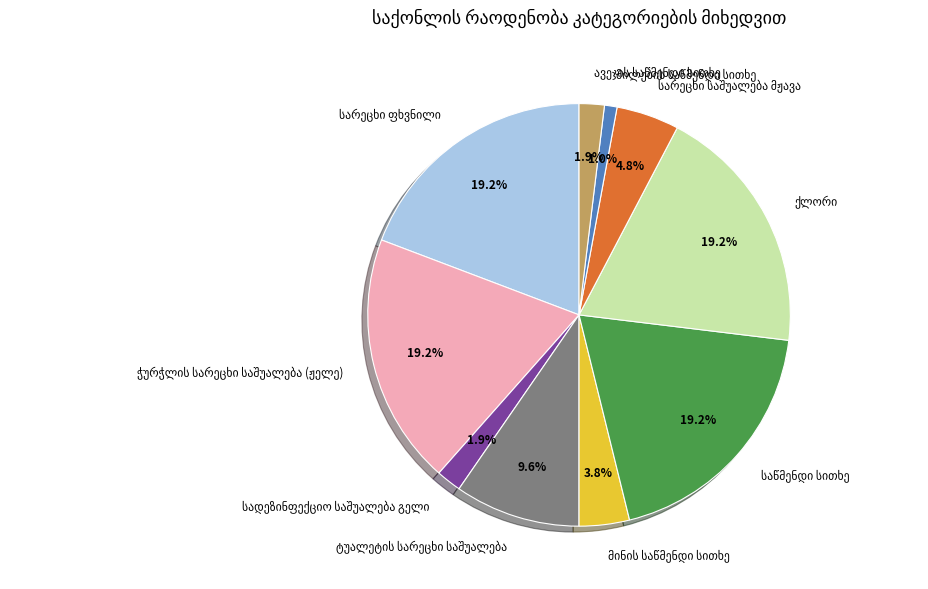

To the nearest percent, what is the difference between the largest and smallest slice percentages?

18%